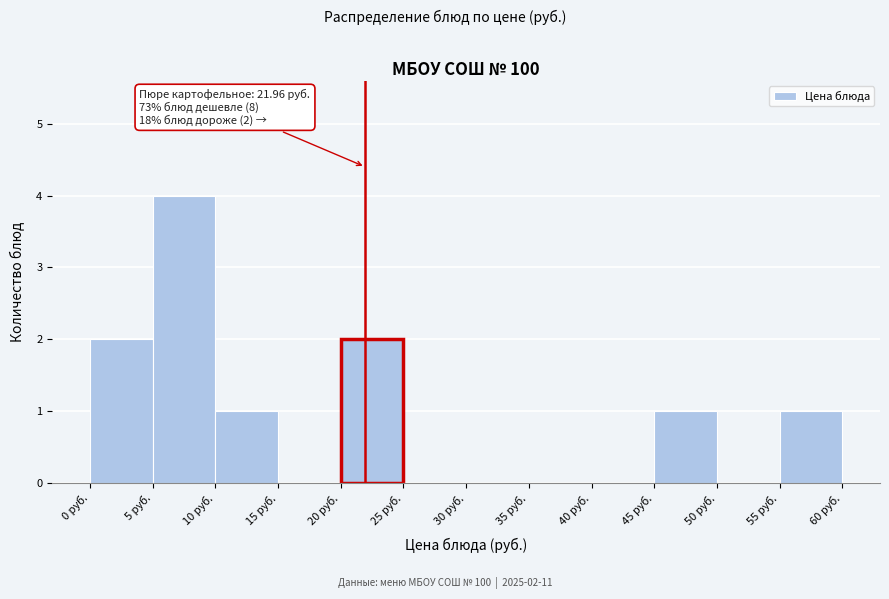

Over which range of the x-axis is the bar tallest?

5 to 10